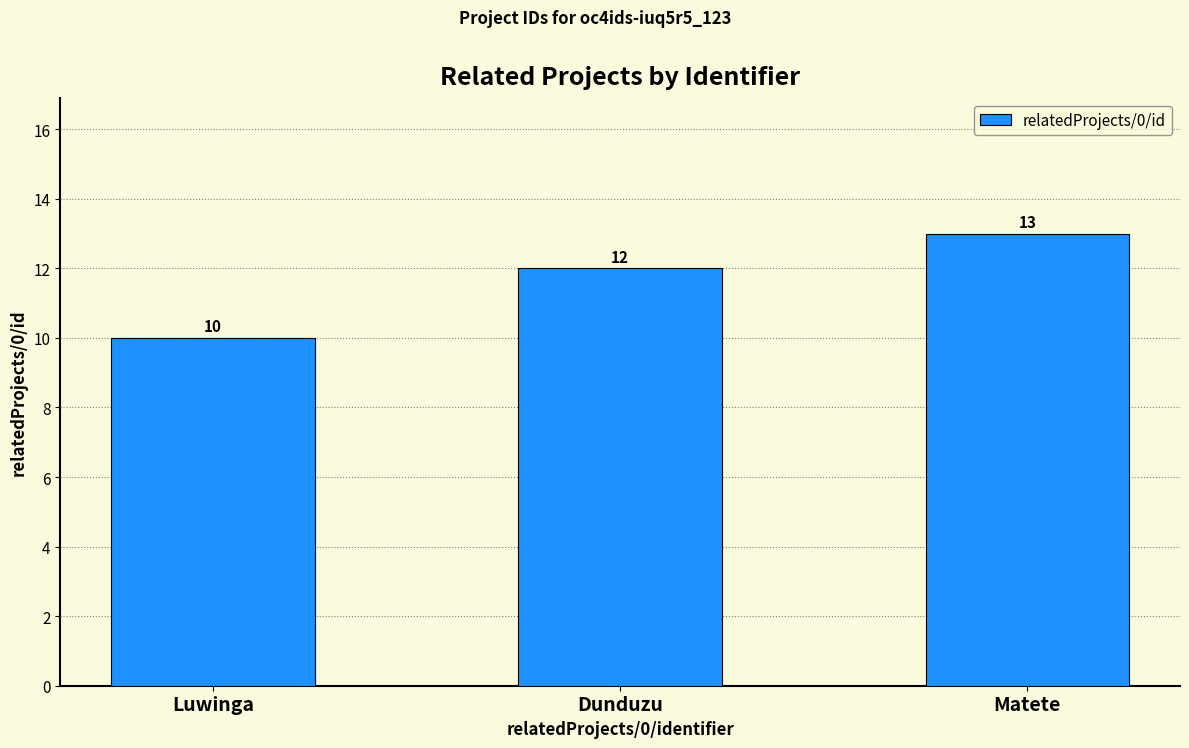

At which category does the chart reach its minimum across all series?

Luwinga